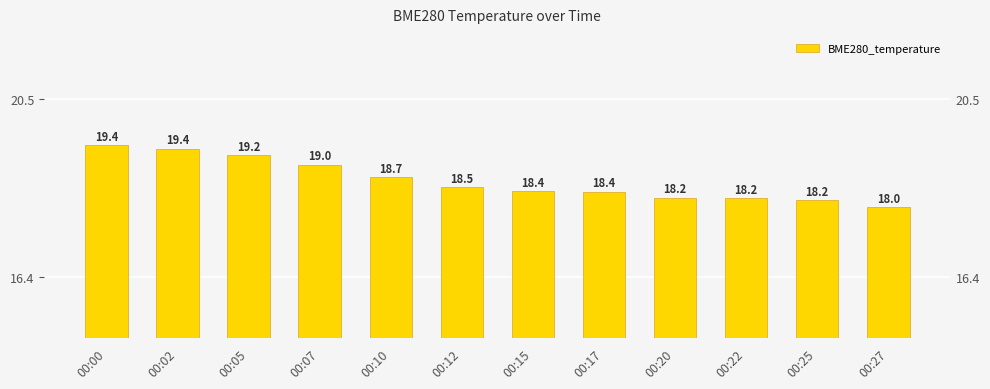

Rank the categories by value from lowest to highest.

00:27, 00:25, 00:22, 00:20, 00:17, 00:15, 00:12, 00:10, 00:07, 00:05, 00:02, 00:00